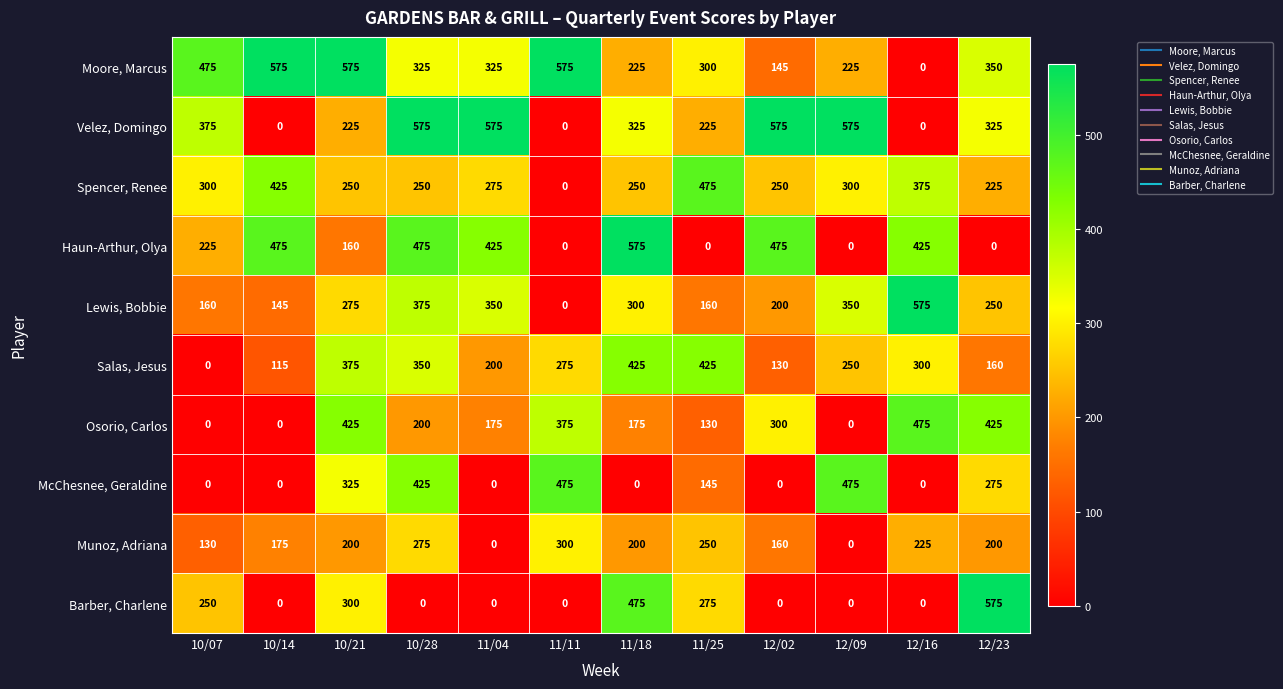

What is the difference between the Salas, Jesus values at 11/18 and 11/04?

225